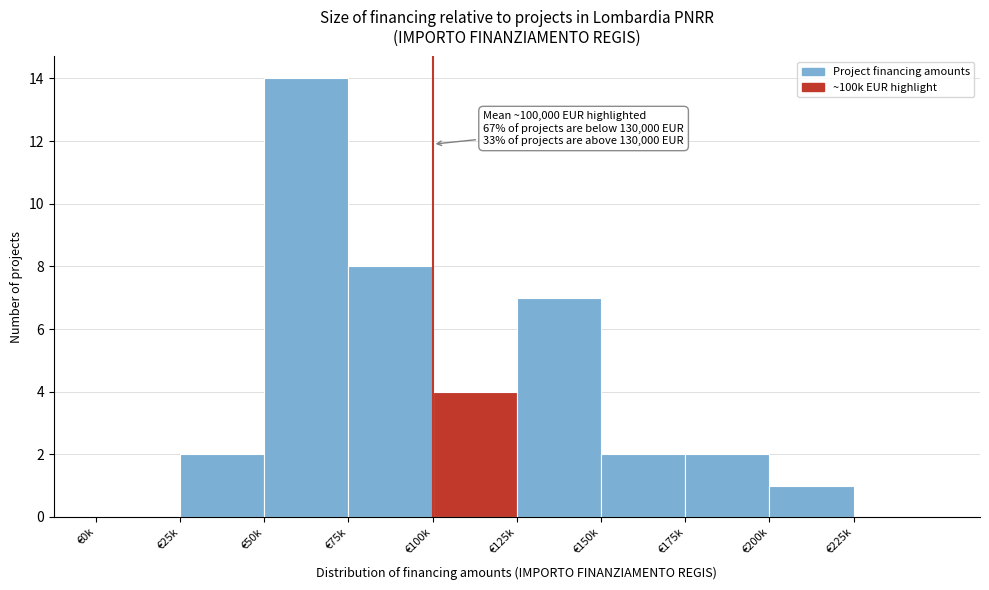

Reading left to right, extract all data points from this chart.

€0k=0	€25k=2	€50k=14	€75k=8	€100k=4	€125k=7	€150k=2	€175k=2	€200k=1	€225k=0